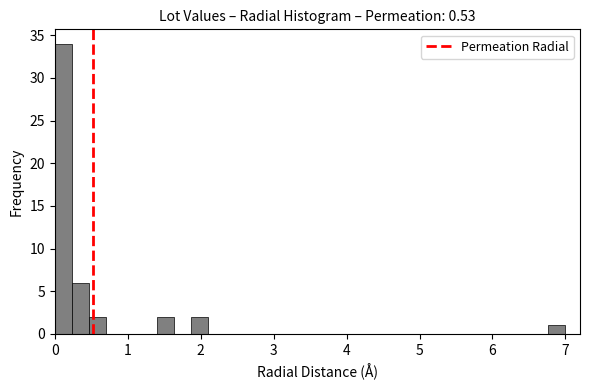

Around what value on the x-axis is the tallest bar? Give the approximate position of its centre, as read against the axis.

0.1